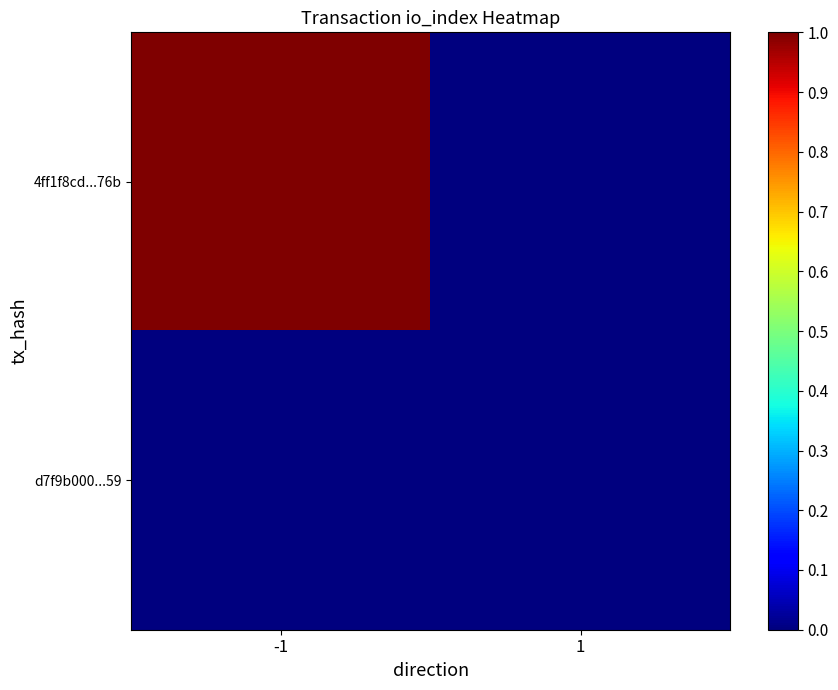

Rank the series by their maximum value, from highest to lowest.

4ff1f8cd...76b, d7f9b000...59